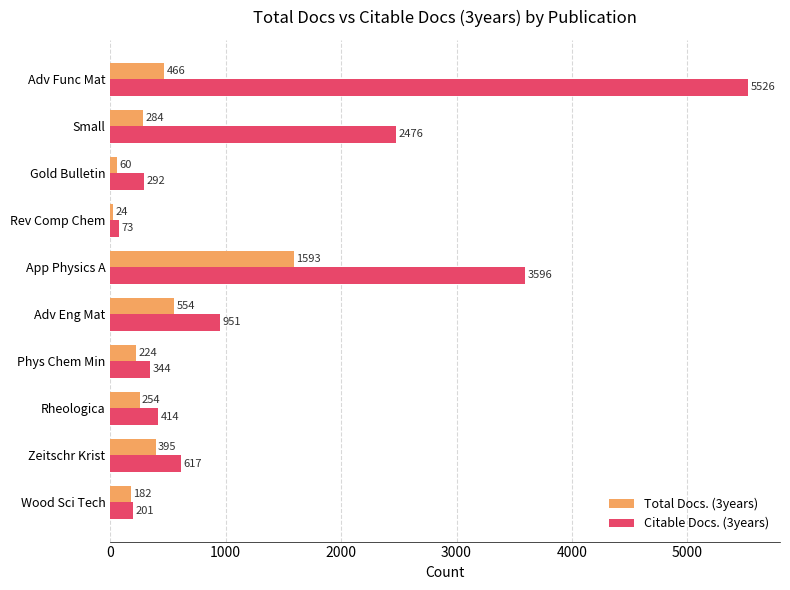

At which label is Citable Docs. (3years) closest to 2799?

Small